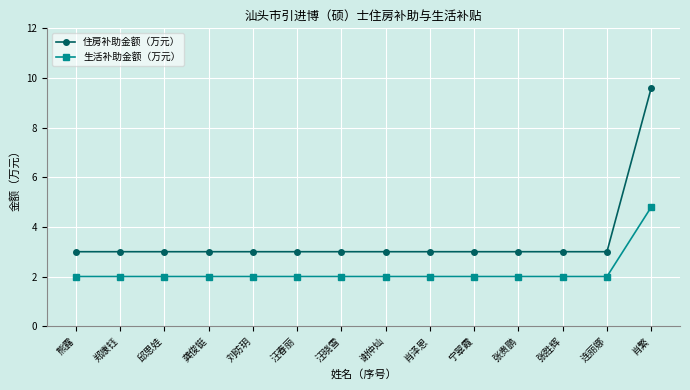

What is the value of the 住房补助金额（万元） point at the 7th from the left?

3.0